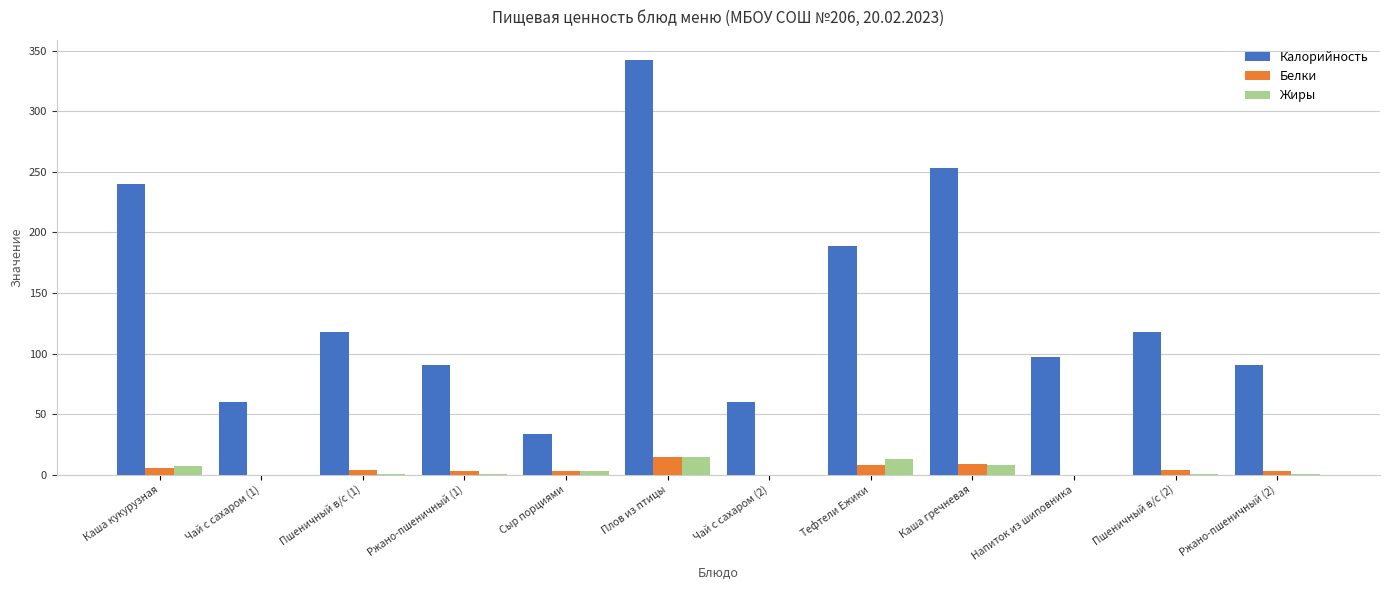

What is the sum of all Белки values?

55.4